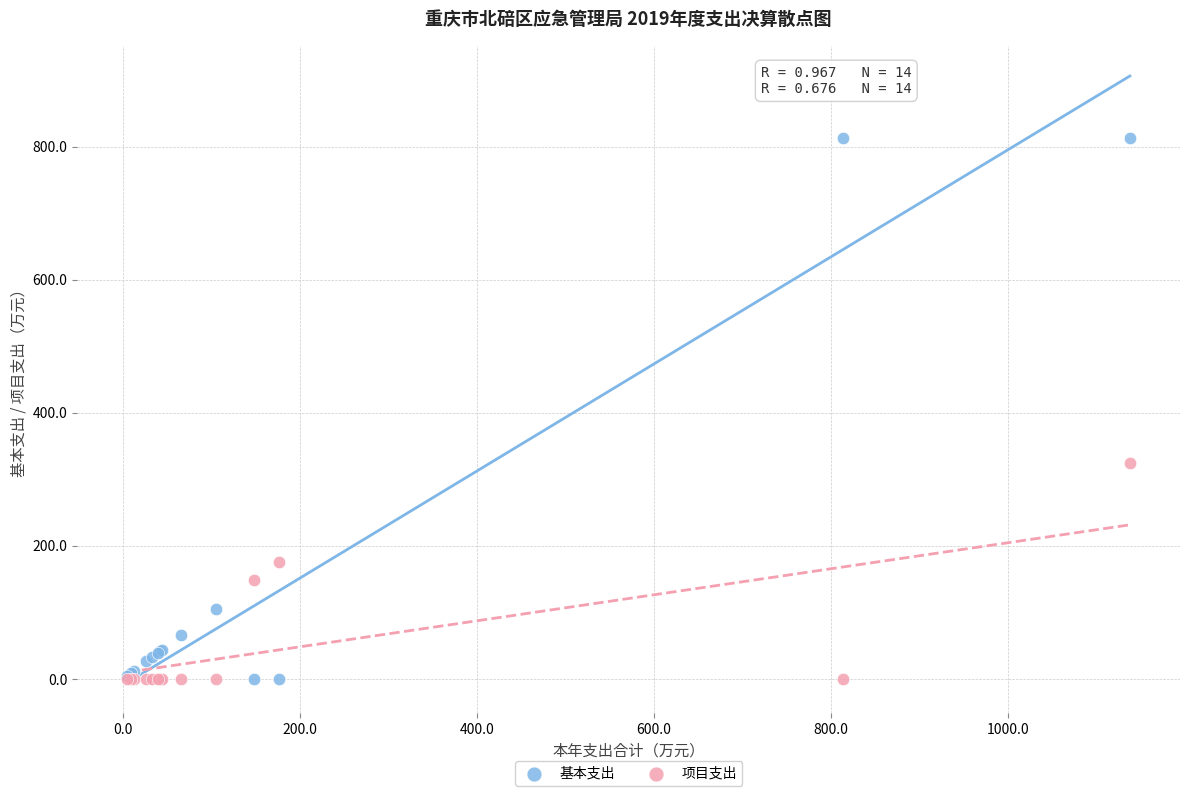

Which series reaches the maximum Y coordinate?

基本支出